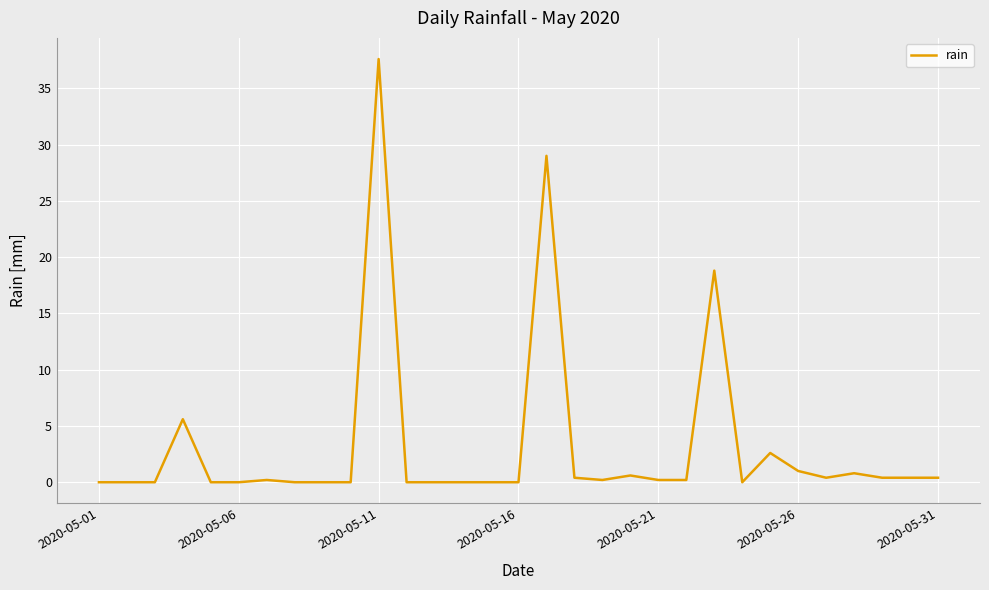

How many distinct data groups are displayed?

1